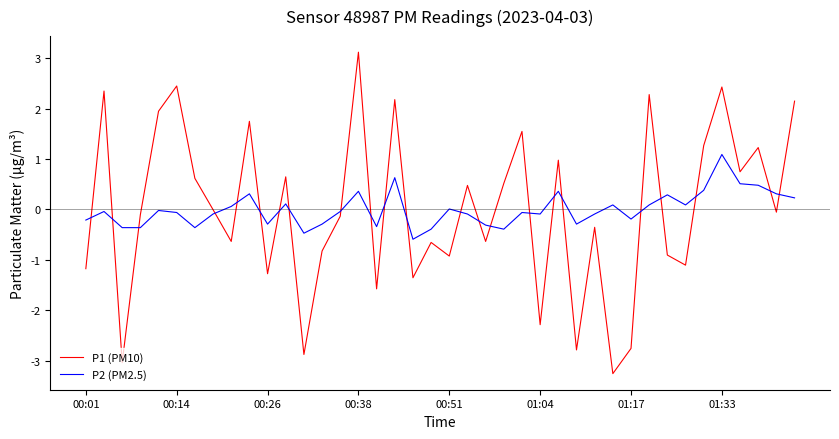

How many distinct data groups are displayed?

2